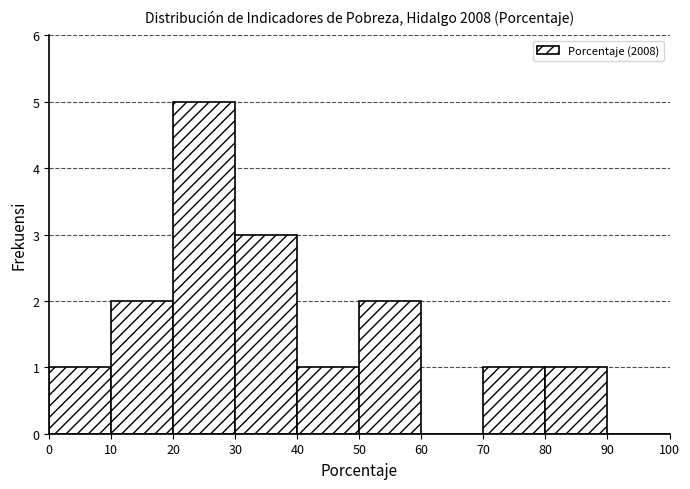

How tall is the bar that spans 40 to 50 on the x-axis? The values are not printed on the chart, so give them approximately, as read against the axis.

1